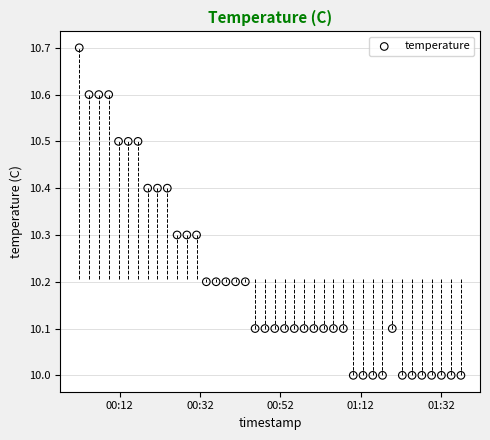

What is the range of Y values (max minus min)?

0.7